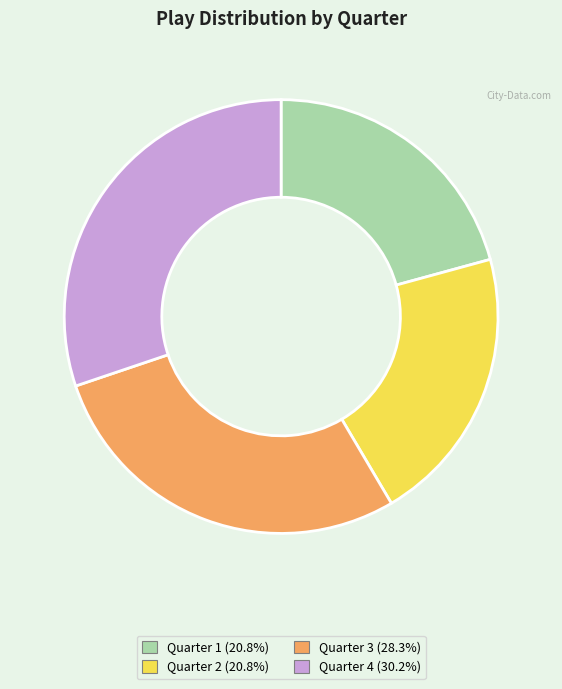

Approximately how many times larger is the value at Quarter 3 (28.3%) compared to Quarter 2 (20.8%)?

1.4